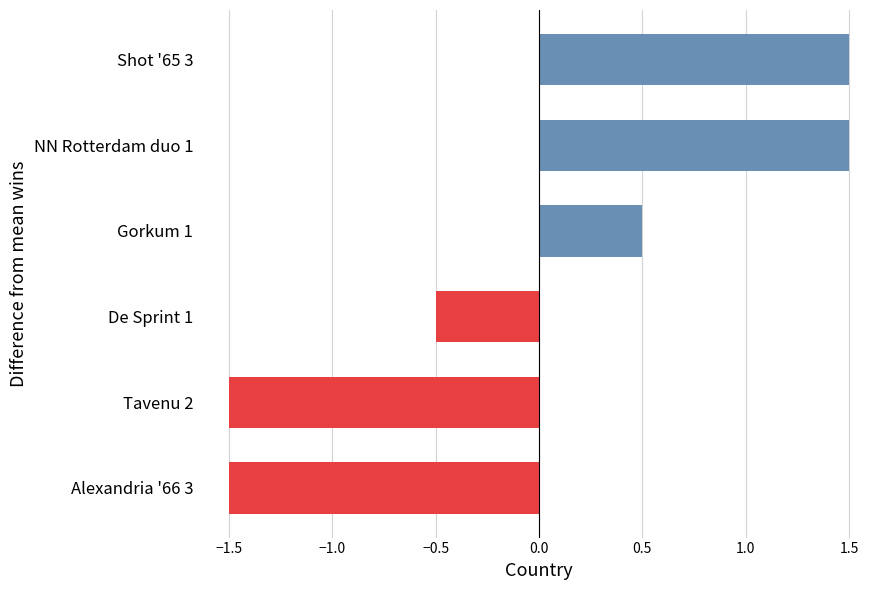

Does the chart contain any negative values?

Yes